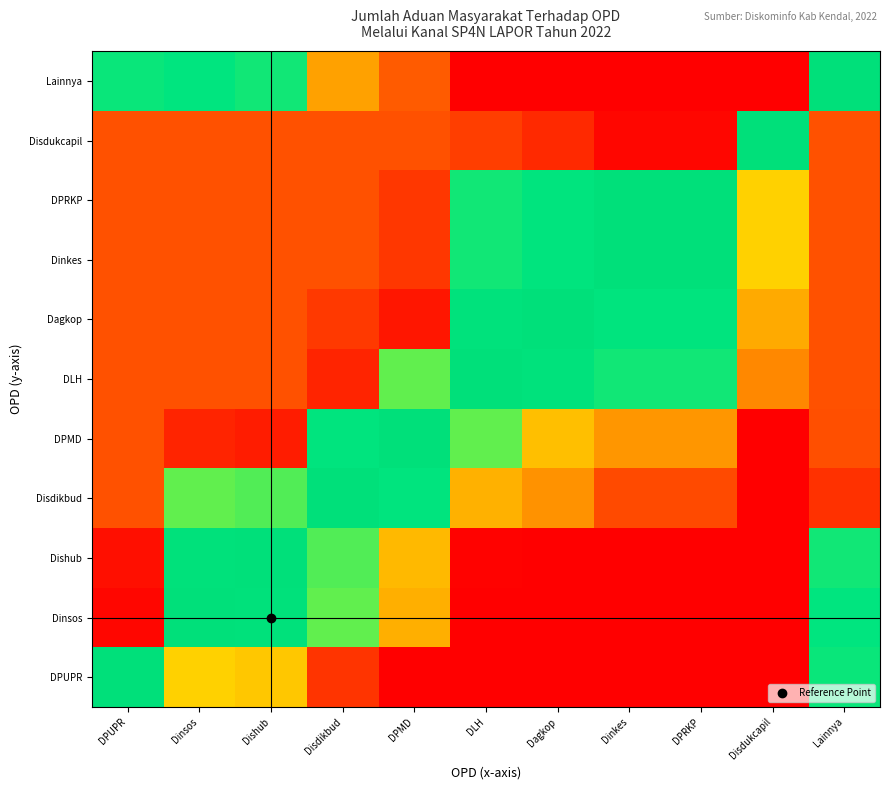

Reading right to left, list all the values displayed in this chart.

Lainnya: Lainnya=0.5	Disdukcapil=1.0	DPRKP=1.0	Dinkes=1.0	Dagkop=1.0	DLH=1.0	DPMD=0.9	Disdikbud=0.9	Dishub=0.5	Dinsos=0.5	DPUPR=0.5
Disdukcapil: Lainnya=0.1	Disdukcapil=0.5	DPRKP=0.0	Dinkes=0.0	Dagkop=0.1	DLH=0.1	DPMD=0.1	Disdikbud=0.1	Dishub=0.1	Dinsos=0.1	DPUPR=0.1
DPRKP: Lainnya=0.1	Disdukcapil=0.8	DPRKP=0.5	Dinkes=0.5	Dagkop=0.5	DLH=0.5	DPMD=0.1	Disdikbud=0.1	Dishub=0.1	Dinsos=0.1	DPUPR=0.1
Dinkes: Lainnya=0.1	Disdukcapil=0.8	DPRKP=0.5	Dinkes=0.5	Dagkop=0.5	DLH=0.5	DPMD=0.1	Disdikbud=0.1	Dishub=0.1	Dinsos=0.1	DPUPR=0.1
Dagkop: Lainnya=0.1	Disdukcapil=0.9	DPRKP=0.5	Dinkes=0.5	Dagkop=0.5	DLH=0.5	DPMD=0.0	Disdikbud=0.1	Dishub=0.1	Dinsos=0.1	DPUPR=0.1
DLH: Lainnya=0.1	Disdukcapil=0.9	DPRKP=0.5	Dinkes=0.5	Dagkop=0.5	DLH=0.5	DPMD=0.5	Disdikbud=0.0	Dishub=0.1	Dinsos=0.1	DPUPR=0.1
DPMD: Lainnya=0.1	Disdukcapil=1.0	DPRKP=0.9	Dinkes=0.9	Dagkop=0.8	DLH=0.5	DPMD=0.5	Disdikbud=0.5	Dishub=0.0	Dinsos=0.0	DPUPR=0.1
Disdikbud: Lainnya=0.1	Disdukcapil=1.0	DPRKP=0.9	Dinkes=0.9	Dagkop=0.9	DLH=0.8	DPMD=0.5	Disdikbud=0.5	Dishub=0.5	Dinsos=0.5	DPUPR=0.1
Dishub: Lainnya=0.5	Disdukcapil=1.0	DPRKP=1.0	Dinkes=1.0	Dagkop=1.0	DLH=1.0	DPMD=0.8	Disdikbud=0.5	Dishub=0.5	Dinsos=0.5	DPUPR=0.0
Dinsos: Lainnya=0.5	Disdukcapil=1.0	DPRKP=1.0	Dinkes=1.0	Dagkop=1.0	DLH=1.0	DPMD=0.8	Disdikbud=0.5	Dishub=0.5	Dinsos=0.5	DPUPR=0.0
DPUPR: Lainnya=0.5	Disdukcapil=1.0	DPRKP=1.0	Dinkes=1.0	Dagkop=1.0	DLH=1.0	DPMD=1.0	Disdikbud=1.0	Dishub=0.8	Dinsos=0.8	DPUPR=0.5